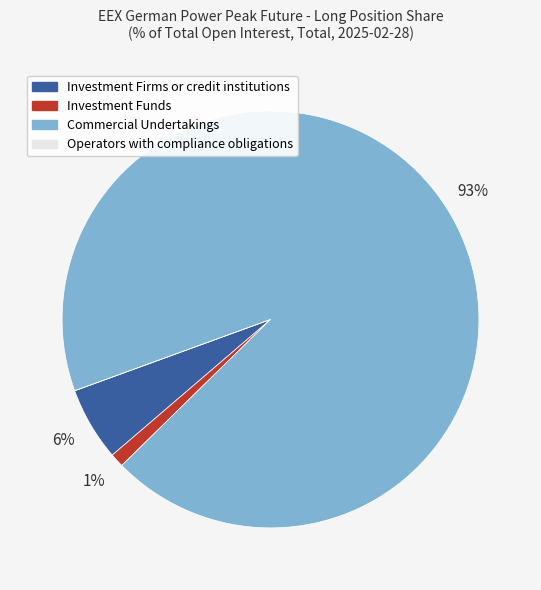

Which has a higher value, Investment Funds or Commercial Undertakings?

Commercial Undertakings